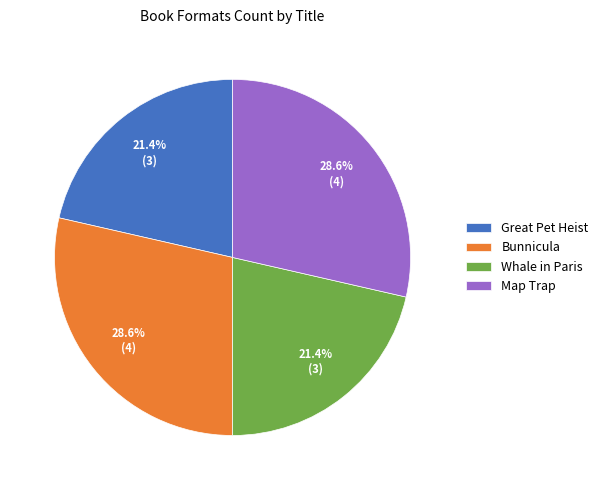

What percentage is the Bunnicula slice, to the nearest percent?

29%